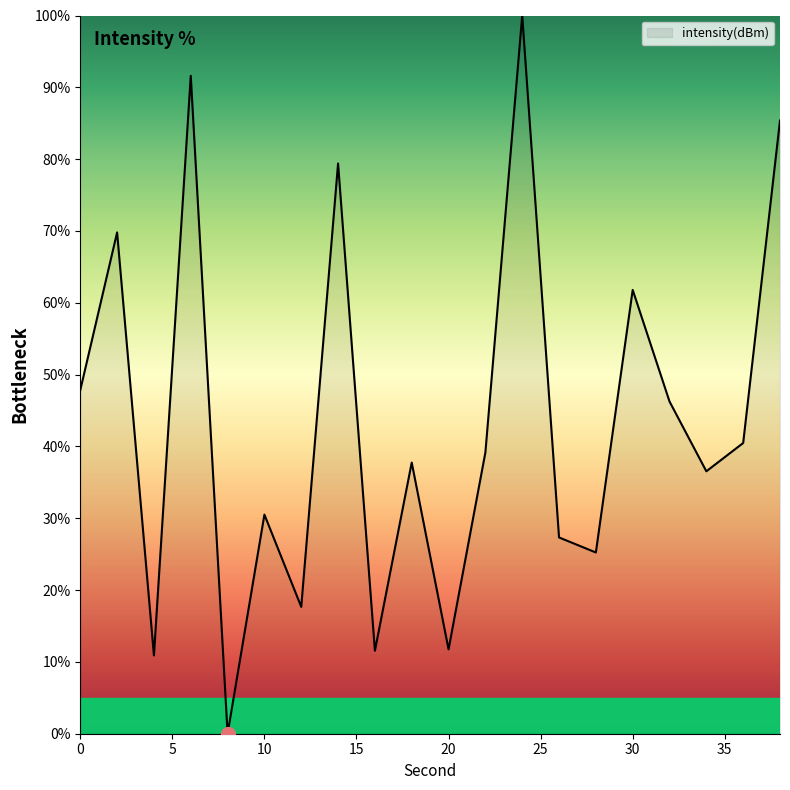

What is the difference between the maximum and minimum values?

100.0